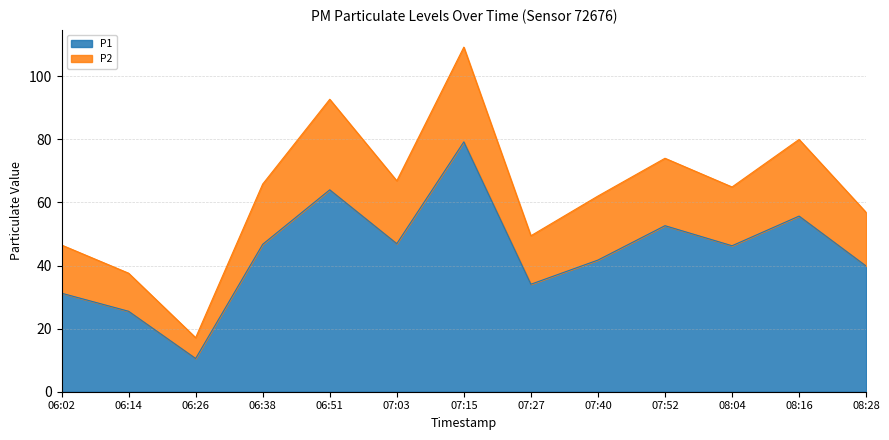

What is the difference between the maximum and minimum values in the P1 series?

68.7